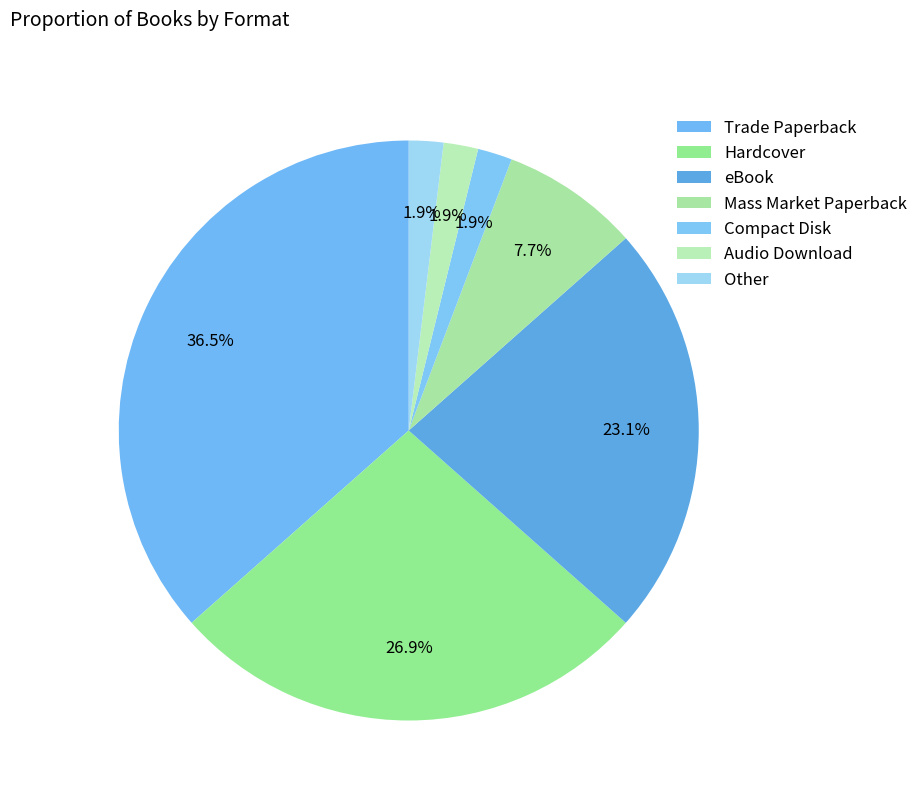

To the nearest percent, what percentage of the pie is Audio Download?

2%